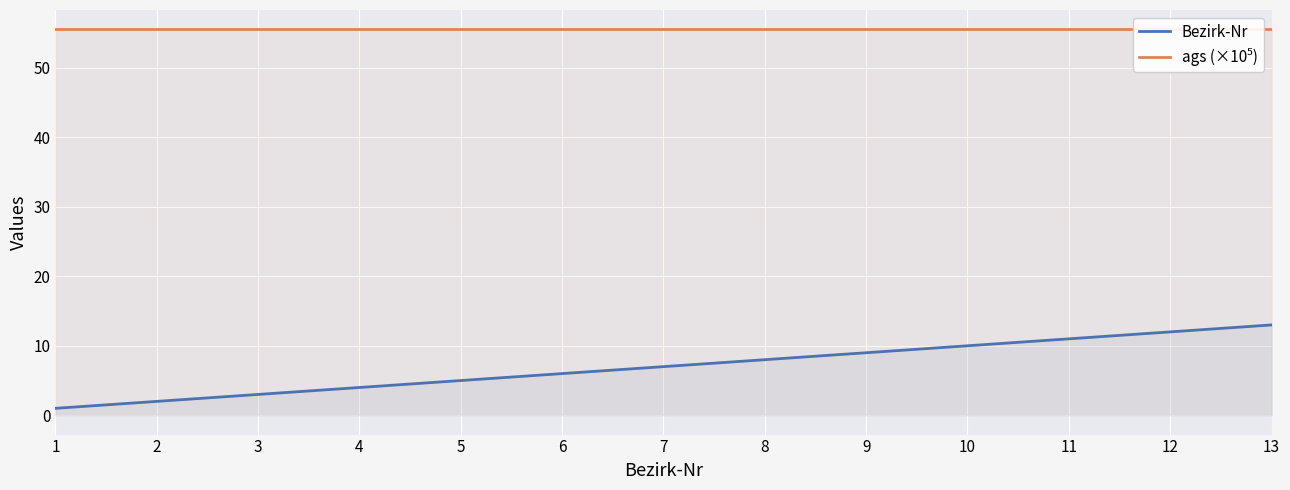

Count the number of categories in the chart.

13